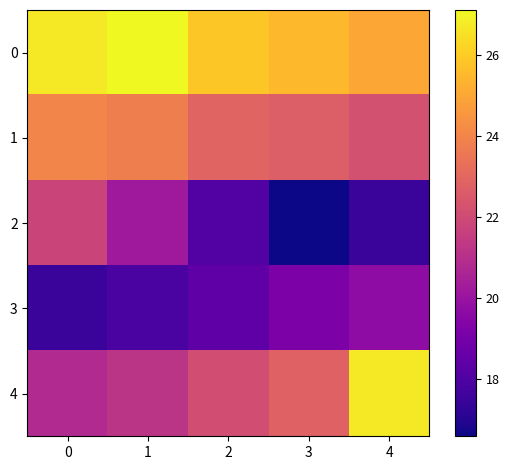

Which series has the widest spread of values?

4